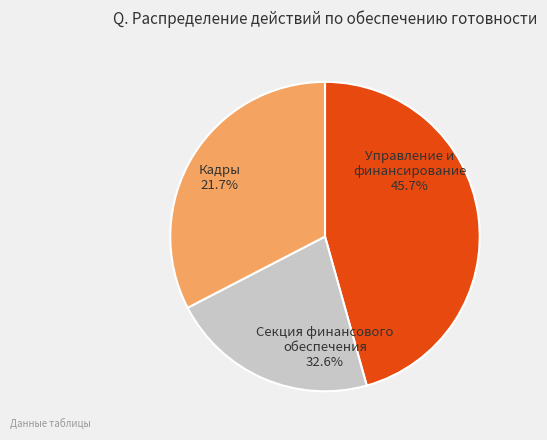

What is the ratio of the value at Управление и финансирование to the value at Секция финансового обеспечения?

1.4